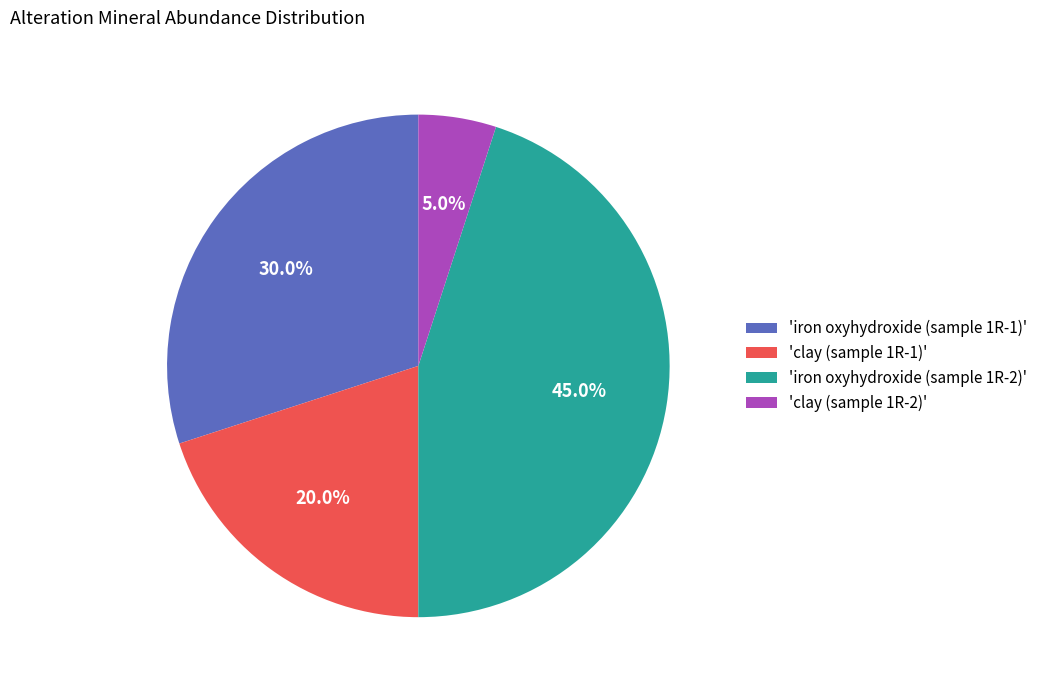

Is 'clay (sample 1R-1)' the majority of the pie?

No